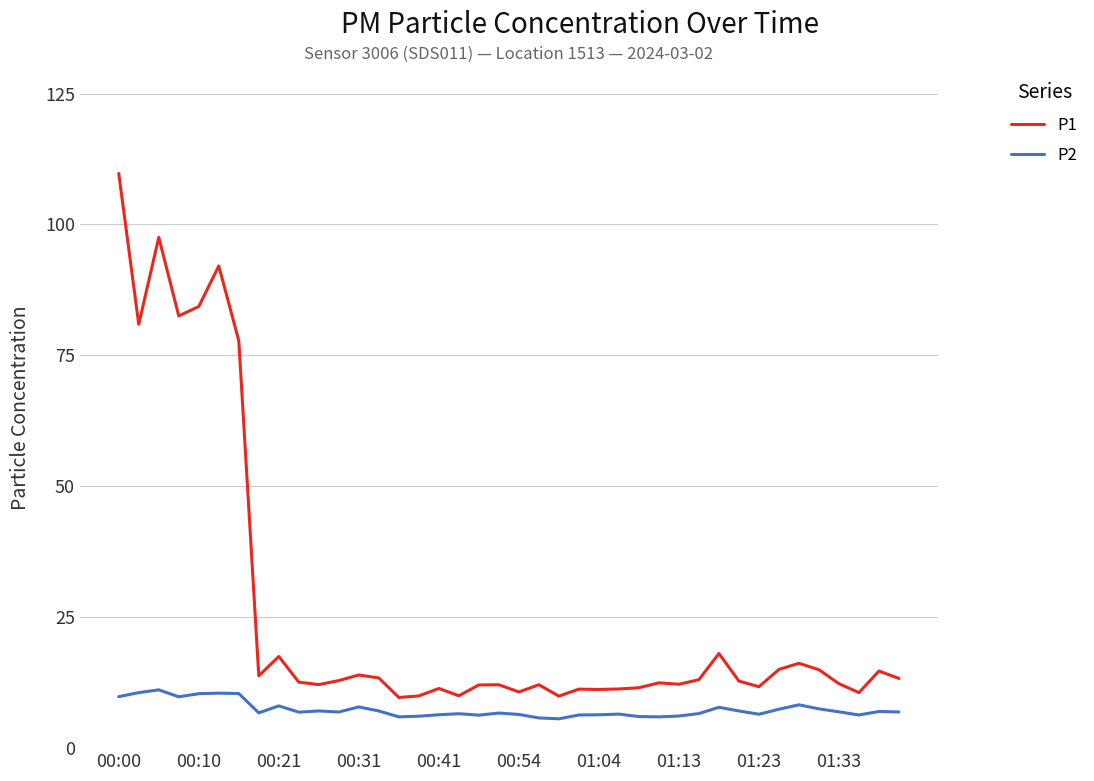

List the series in order of their peak value, lowest first.

P2, P1